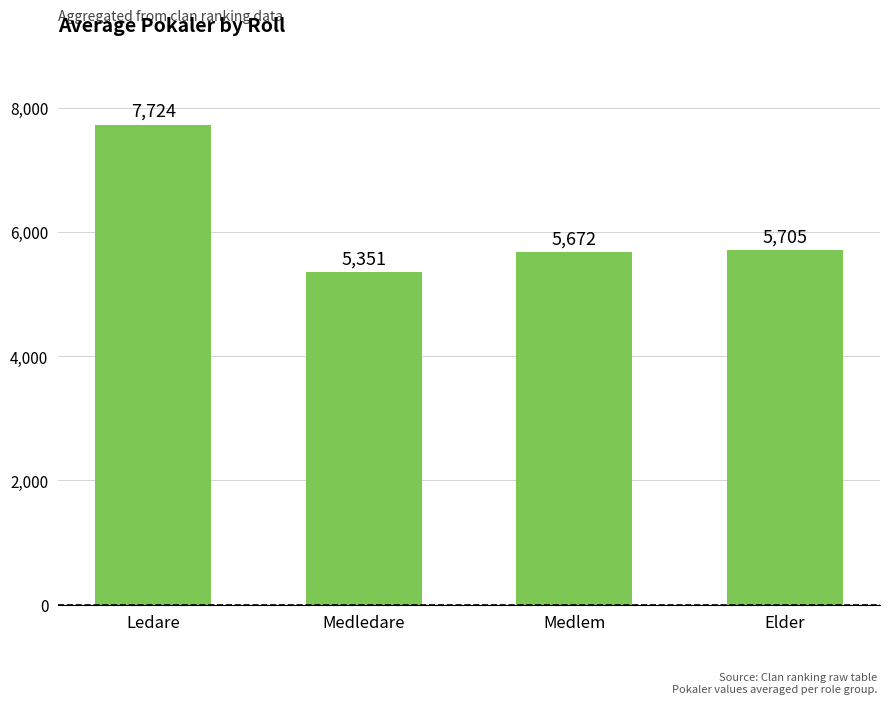

What is the average value?

6113